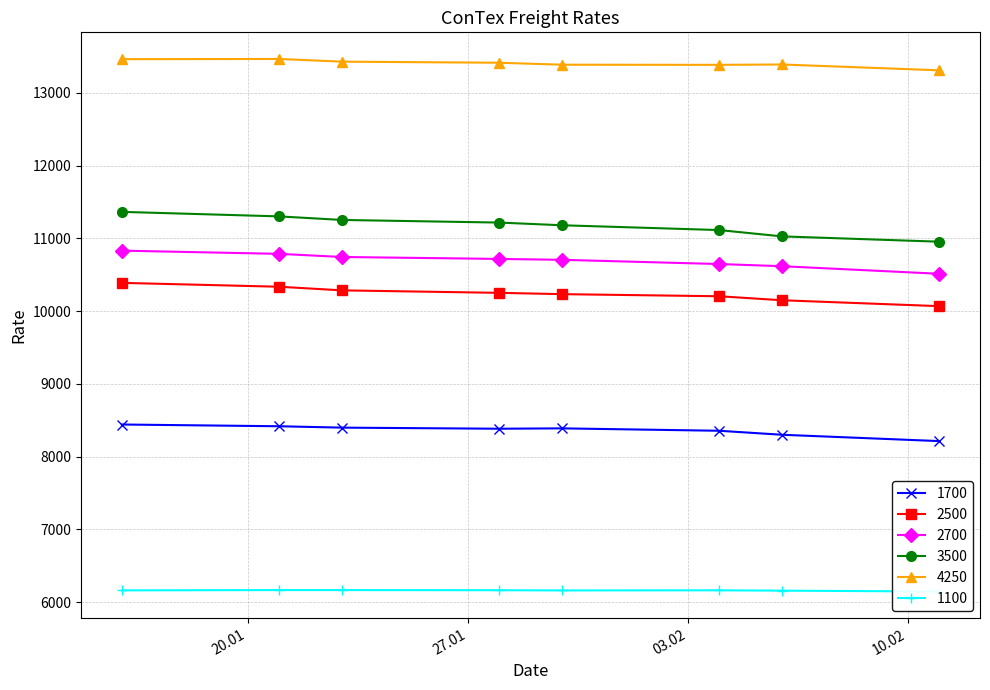

What is the average value of the 4250 series?

13406